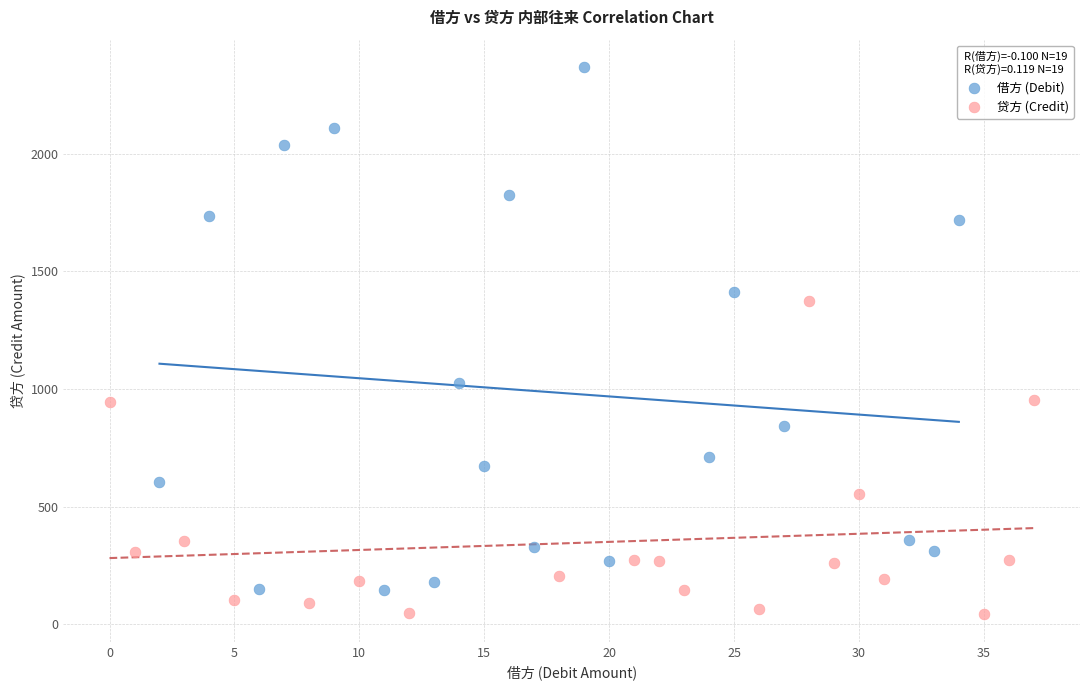

What are all the series names shown in the legend?

借方 (Debit), 贷方 (Credit)